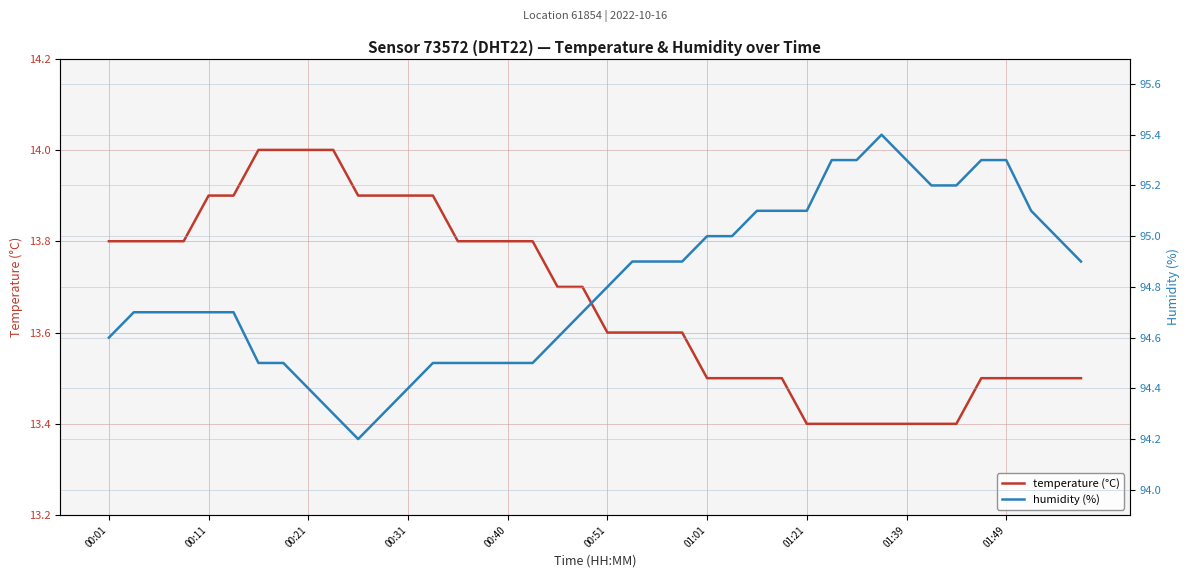

What is the lowest value of the temperature (°C) series?

13.4